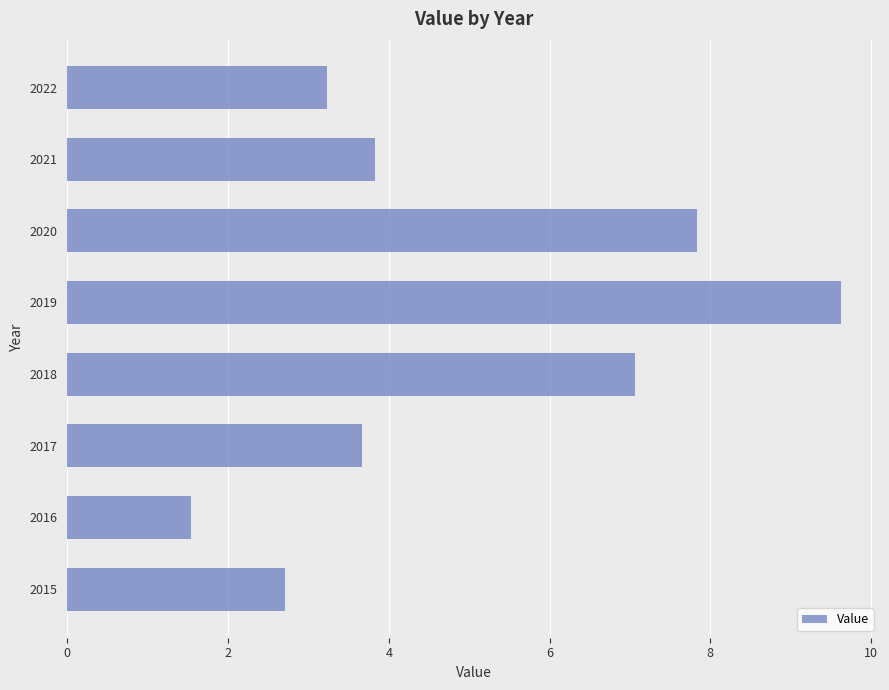

Which has a higher value, 2017 or 2018?

2018